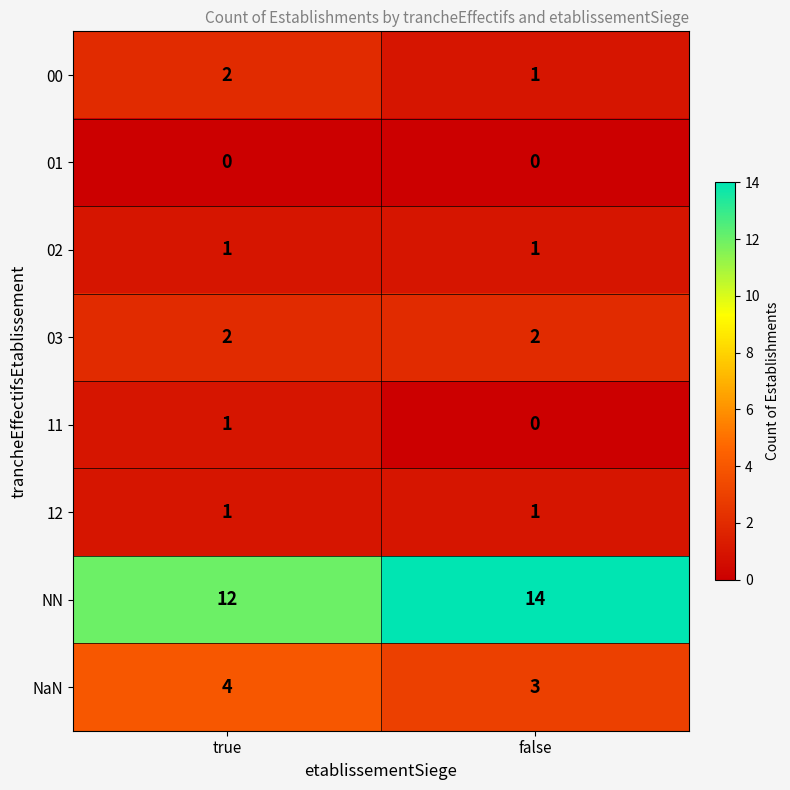

Rank the categories by 11 value from lowest to highest.

false, true